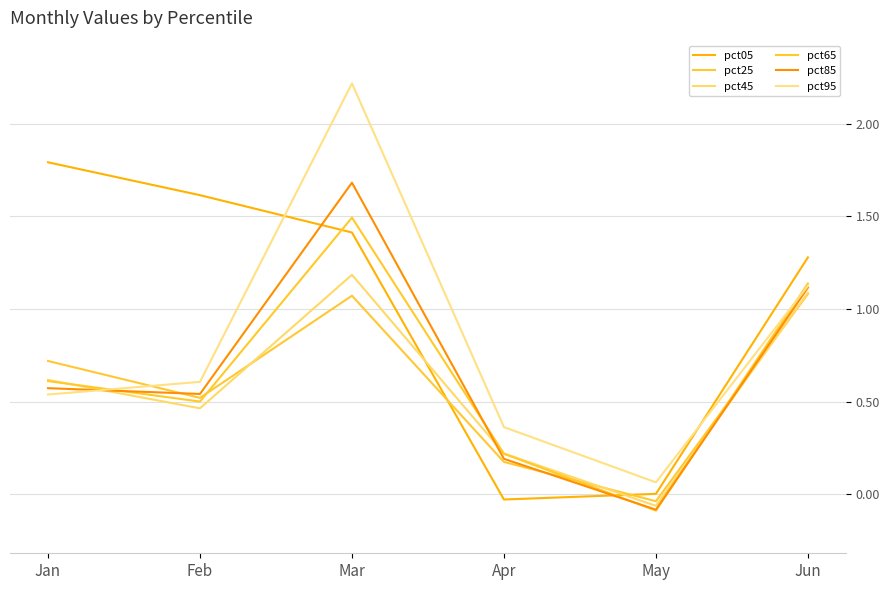

Where is pct45 nearest to the value 0?

May